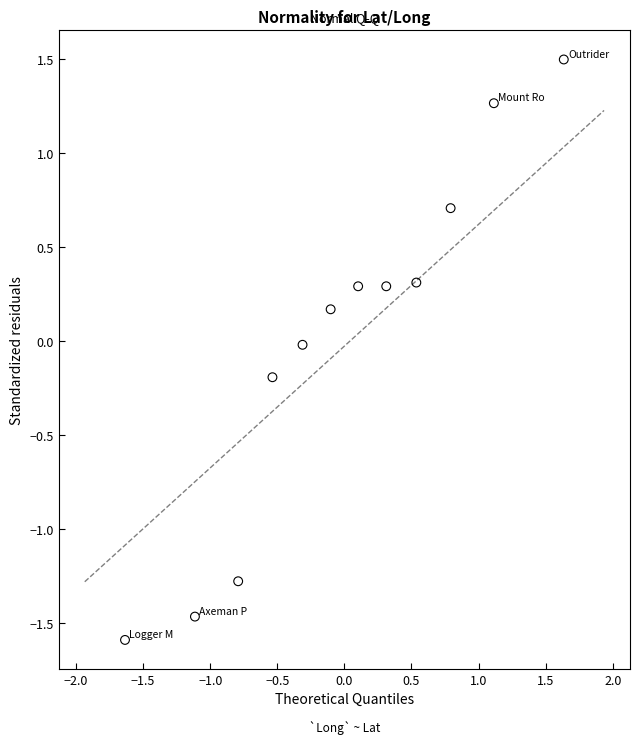

What is the range of X values (max minus min)?

3.3